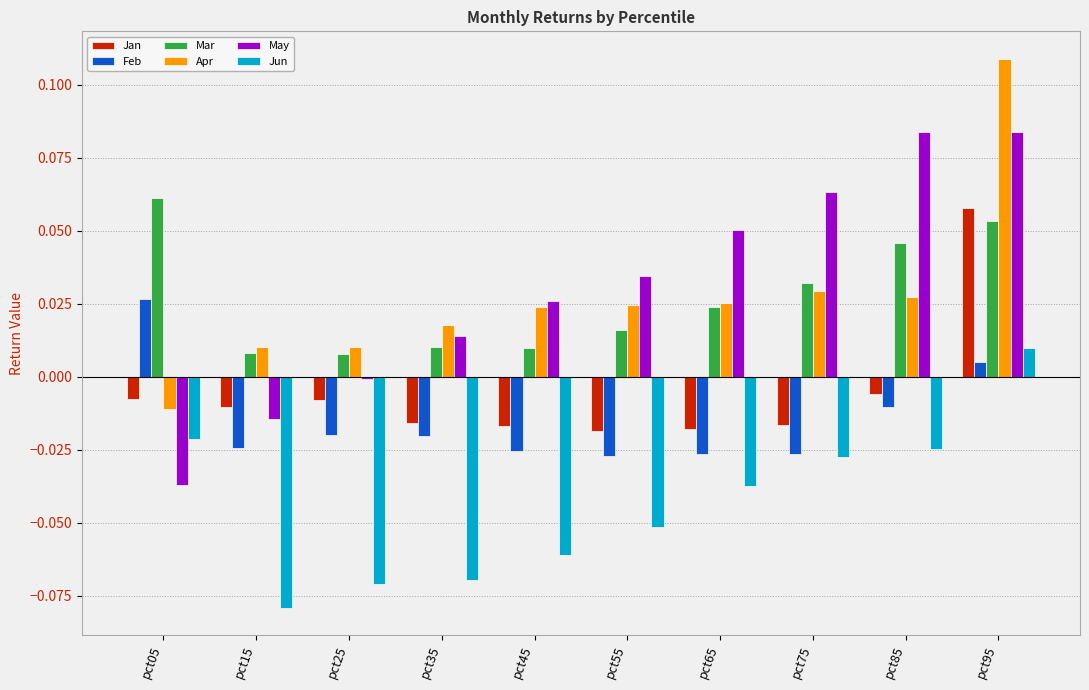

What is the sum of all Apr values?

0.3